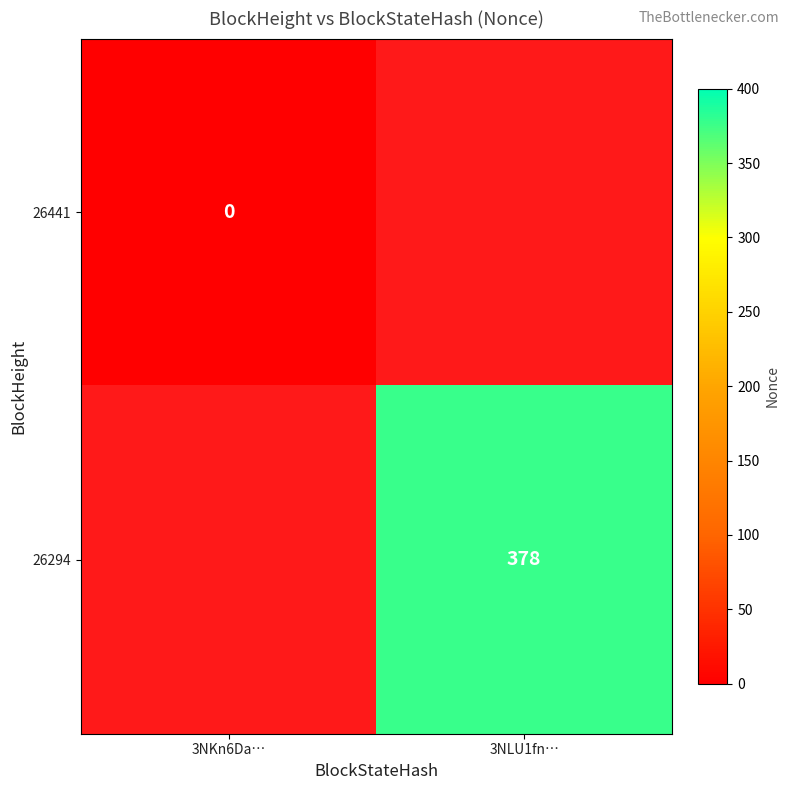

Which category has the lowest value across all series?

3NKn6Da…